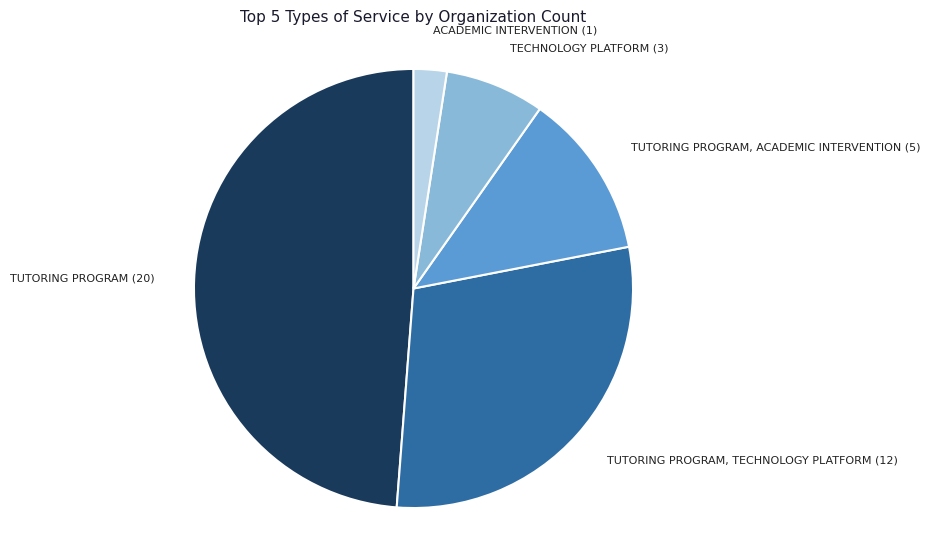

Is the sum of TECHNOLOGY PLATFORM (3) and TUTORING PROGRAM, ACADEMIC INTERVENTION (5) greater than half?

No